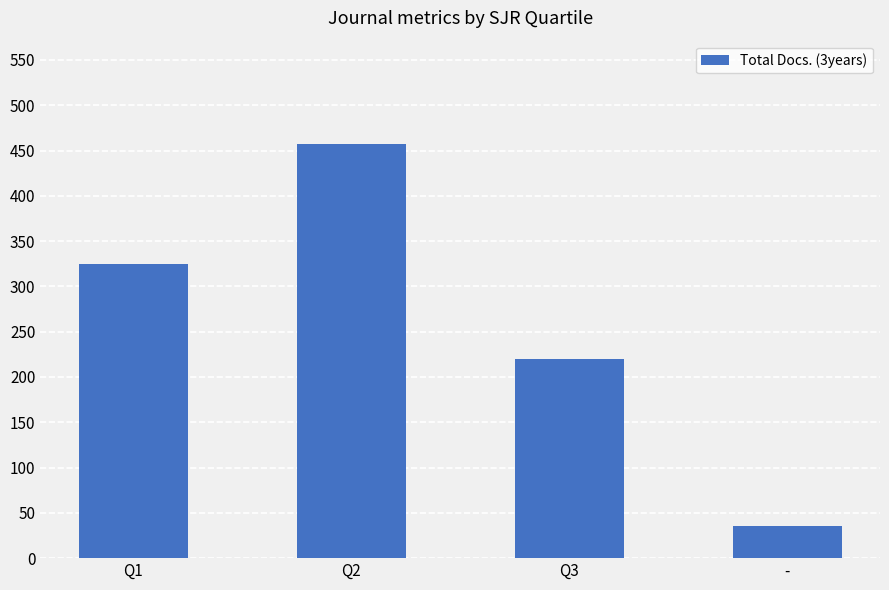

What is the difference between the maximum and minimum values?

421